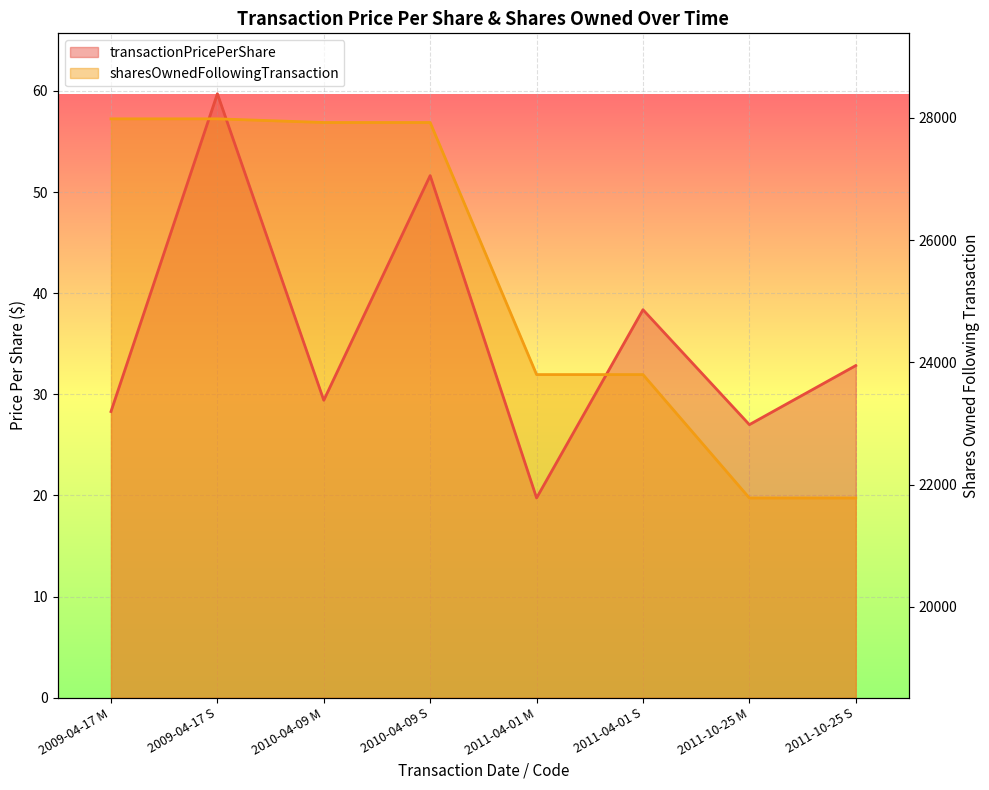

What is the difference between the maximum and minimum values in the transactionPricePerShare series?

40.0